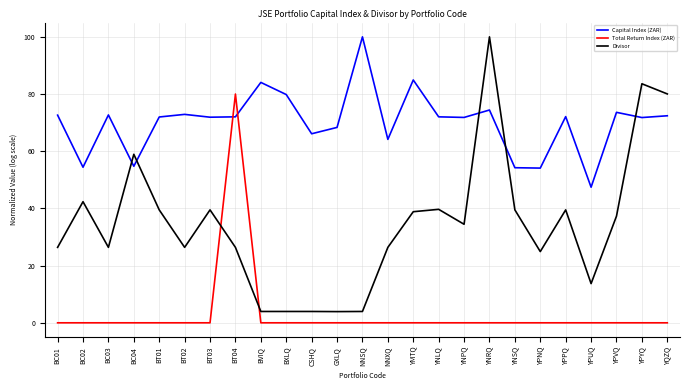

How many intersections are there between Divisor and Capital Index (ZAR)?

5